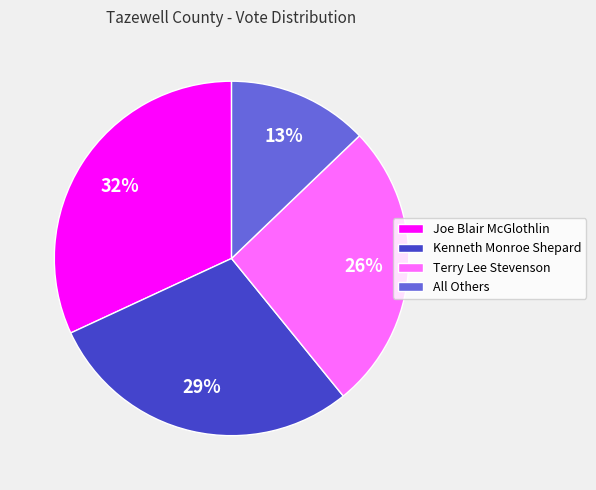

To the nearest percent, what is the difference between the largest and smallest slice percentages?

19%